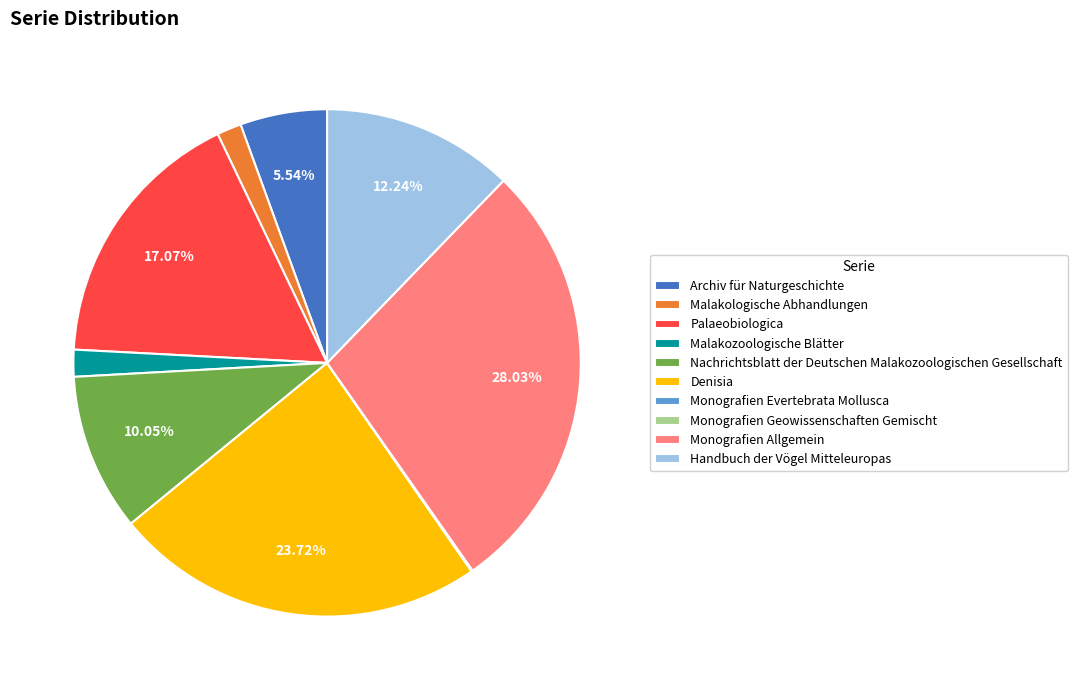

To the nearest percent, what is the difference between the largest and smallest slice percentages?

28%